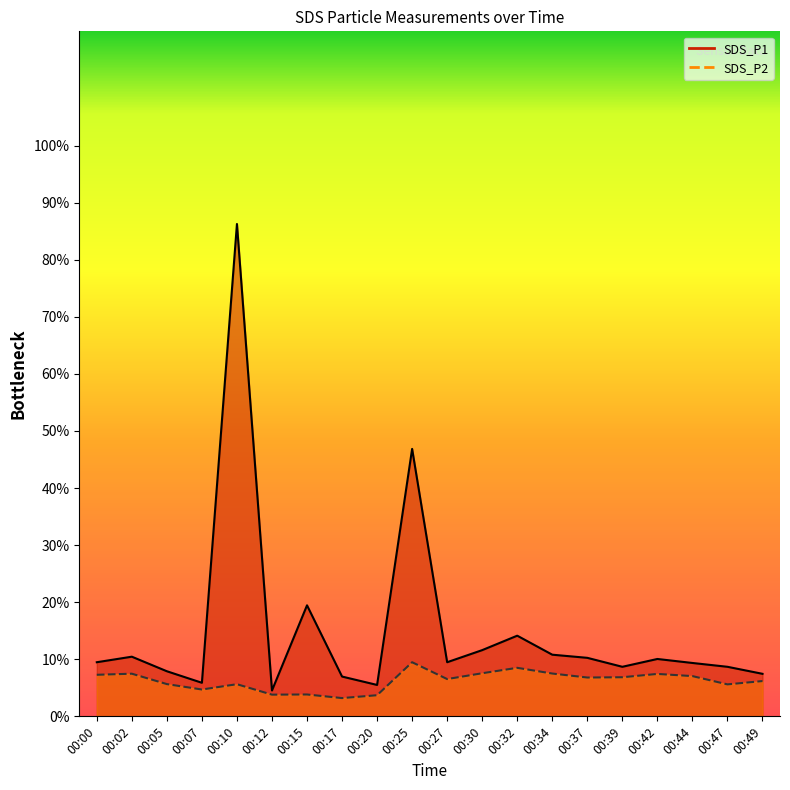

Rank the series by their maximum value, from highest to lowest.

SDS_P1, SDS_P2